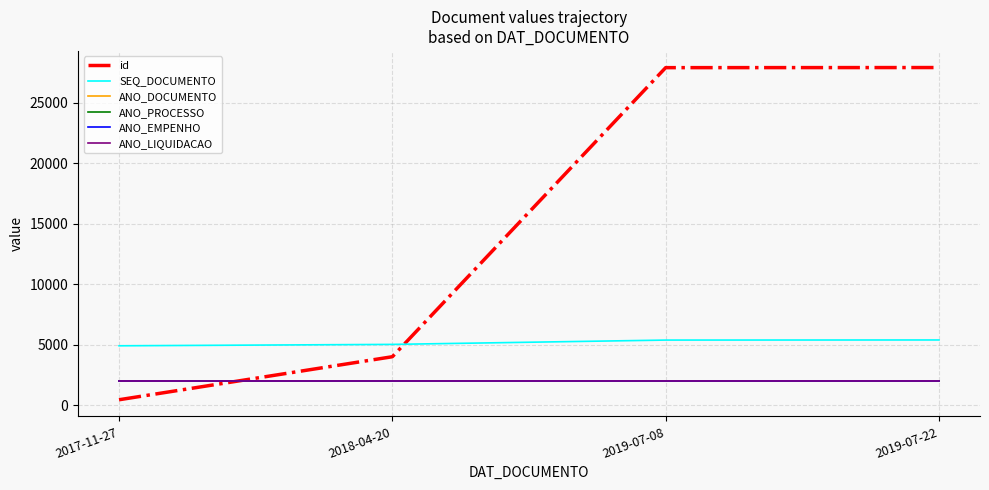

What is the greatest value displayed?

27924